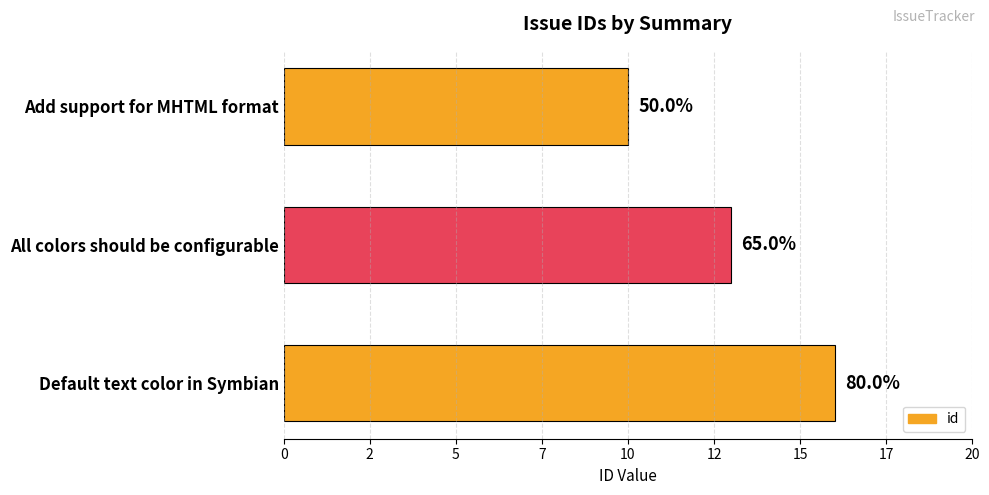

Are the bars horizontal?

Yes